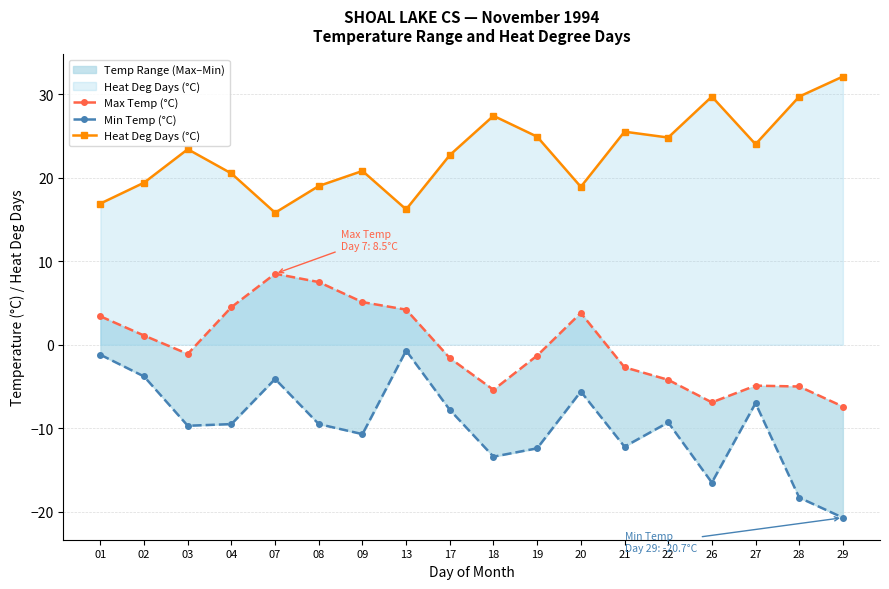

What value does the Max Temp (°C) series have at 29?

-7.4